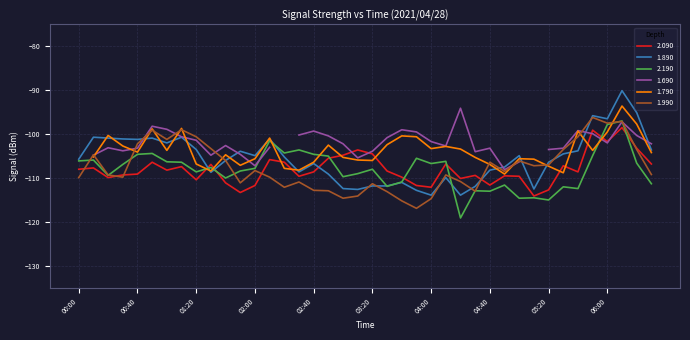

How many interior local valleys does the 1.890 series have?

10